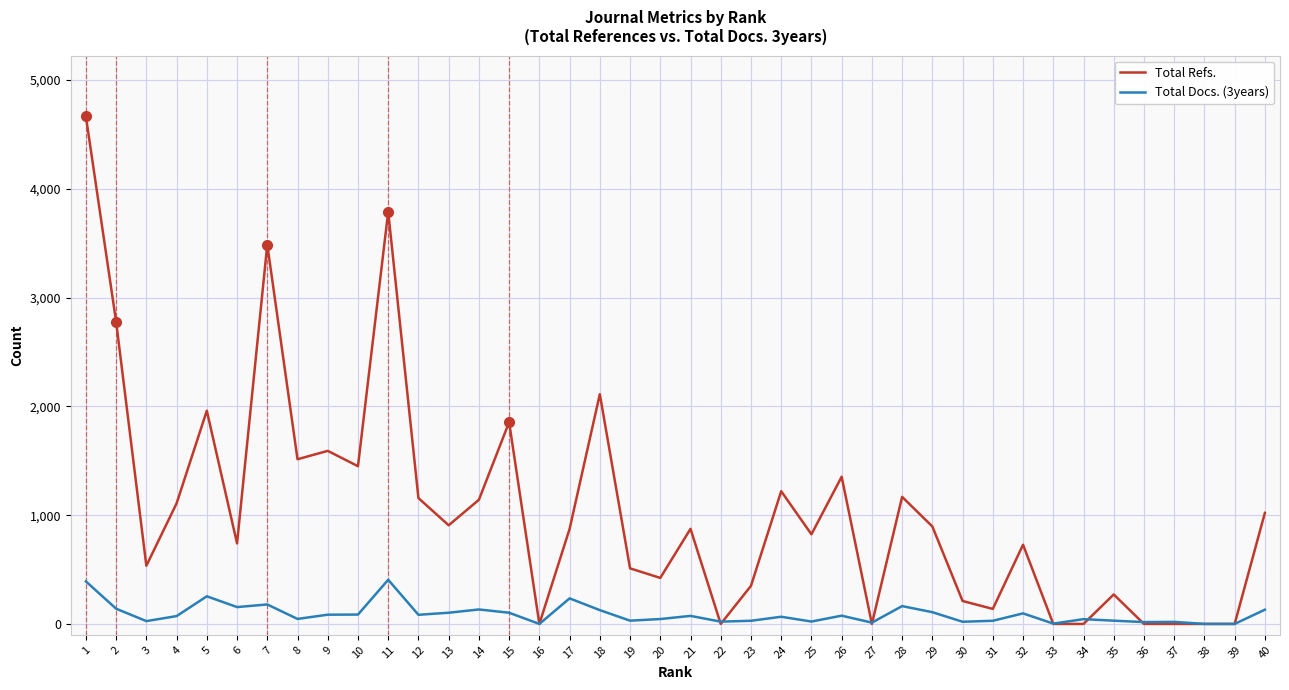

What is the difference between the Total Refs. values at 26 and 6?

613